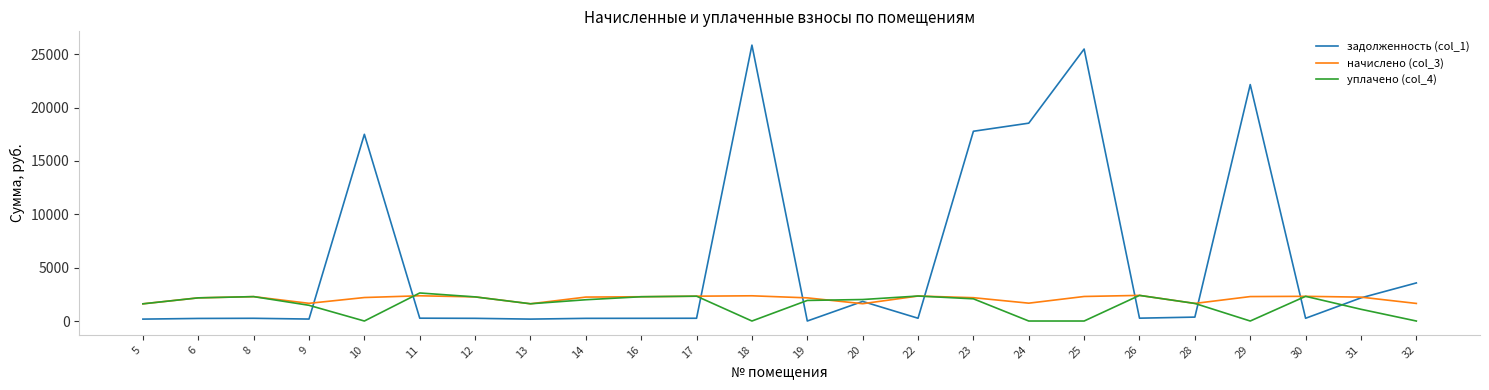

What is the maximum value for начислено (col_3)?

2400.8